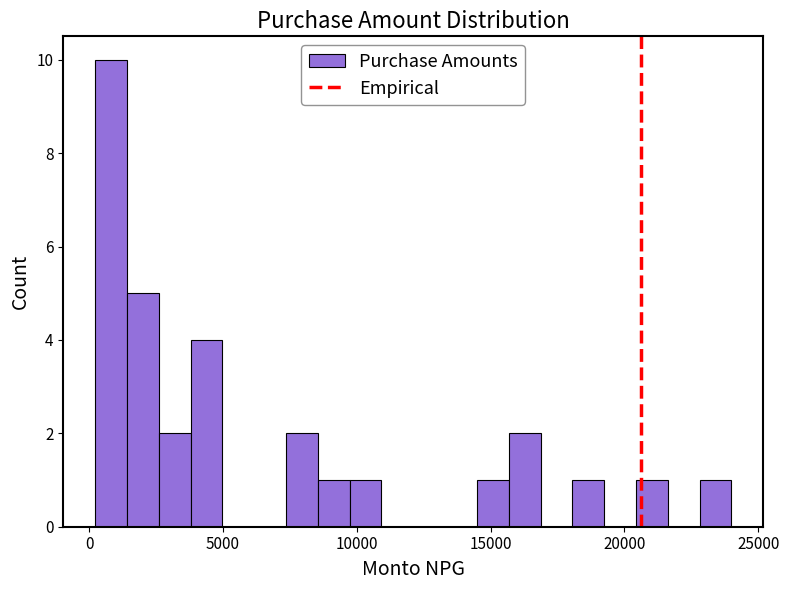

Read against the x-axis, roughly where is the centre of the tallest bar?

1000